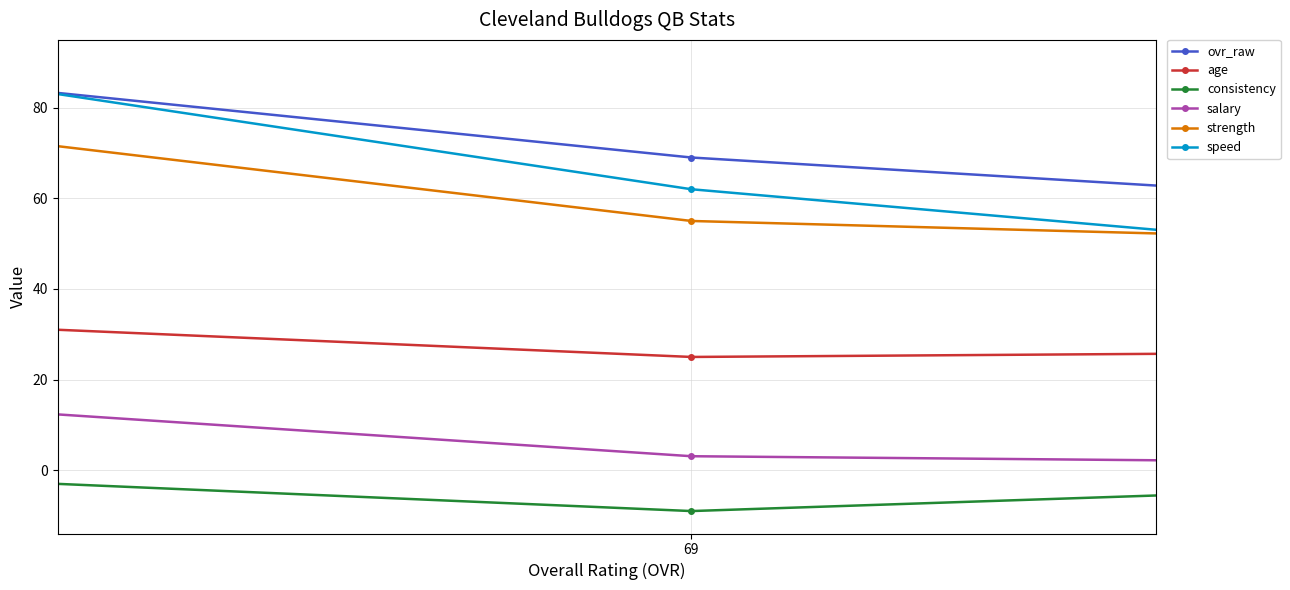

How many data points in age are less than 26?

1